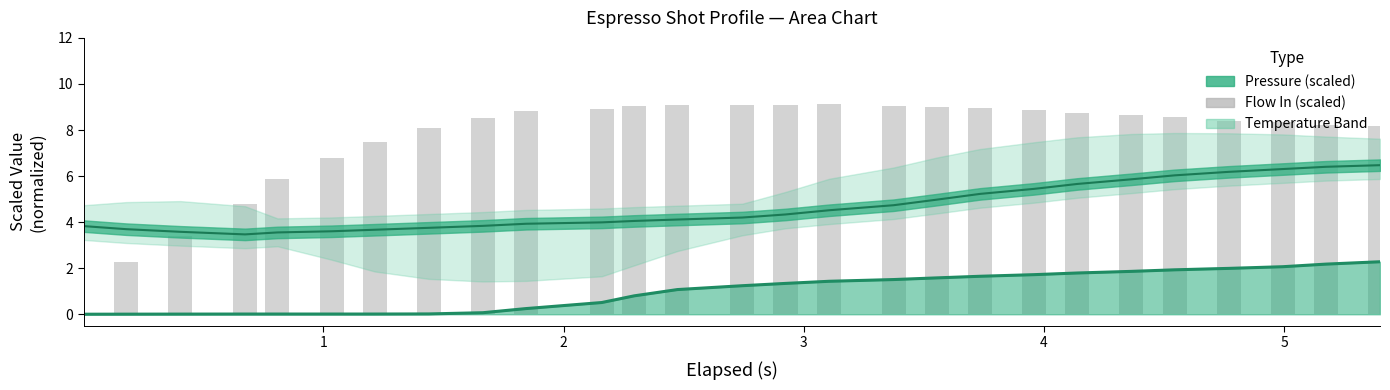

The value at 5 is 8.3. True or false?

True